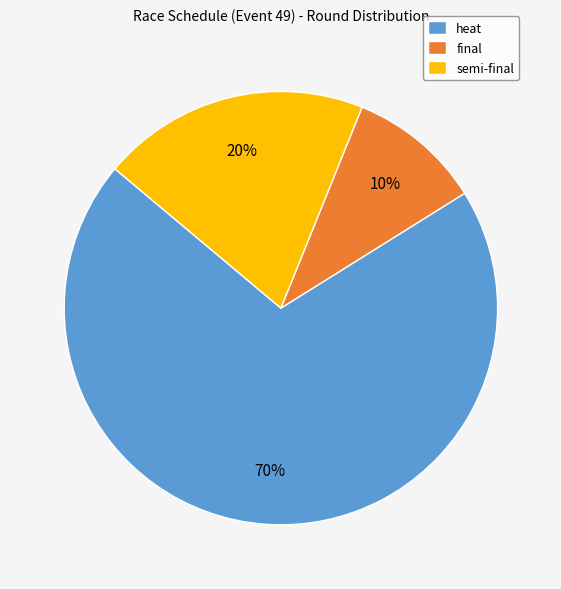

Does any single category account for the majority?

Yes